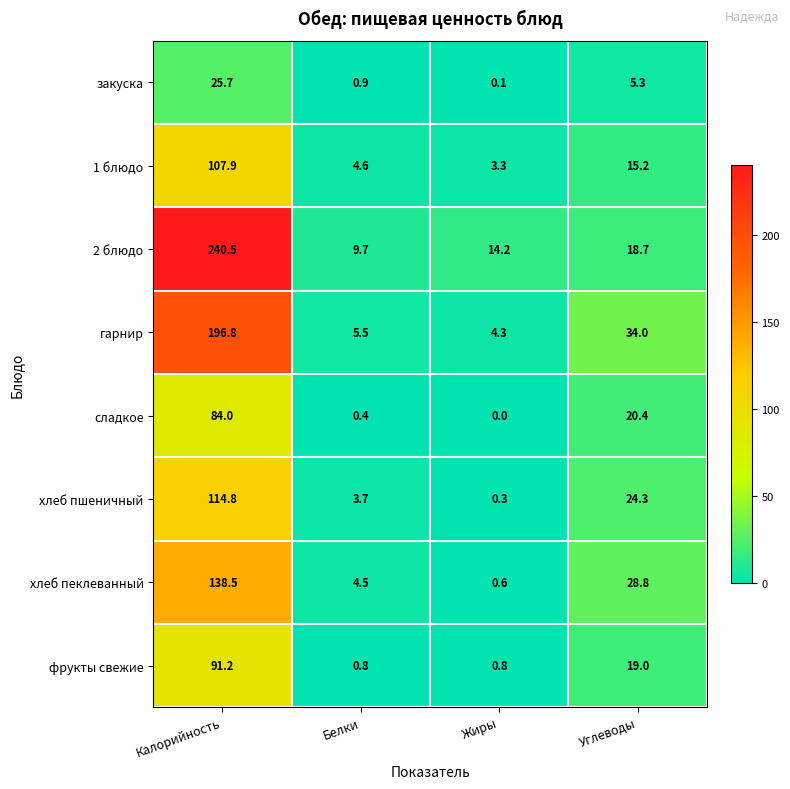

List the series in order of their peak value, highest first.

2 блюдо, гарнир, хлеб пеклеванный, хлеб пшеничный, 1 блюдо, фрукты свежие, сладкое, закуска